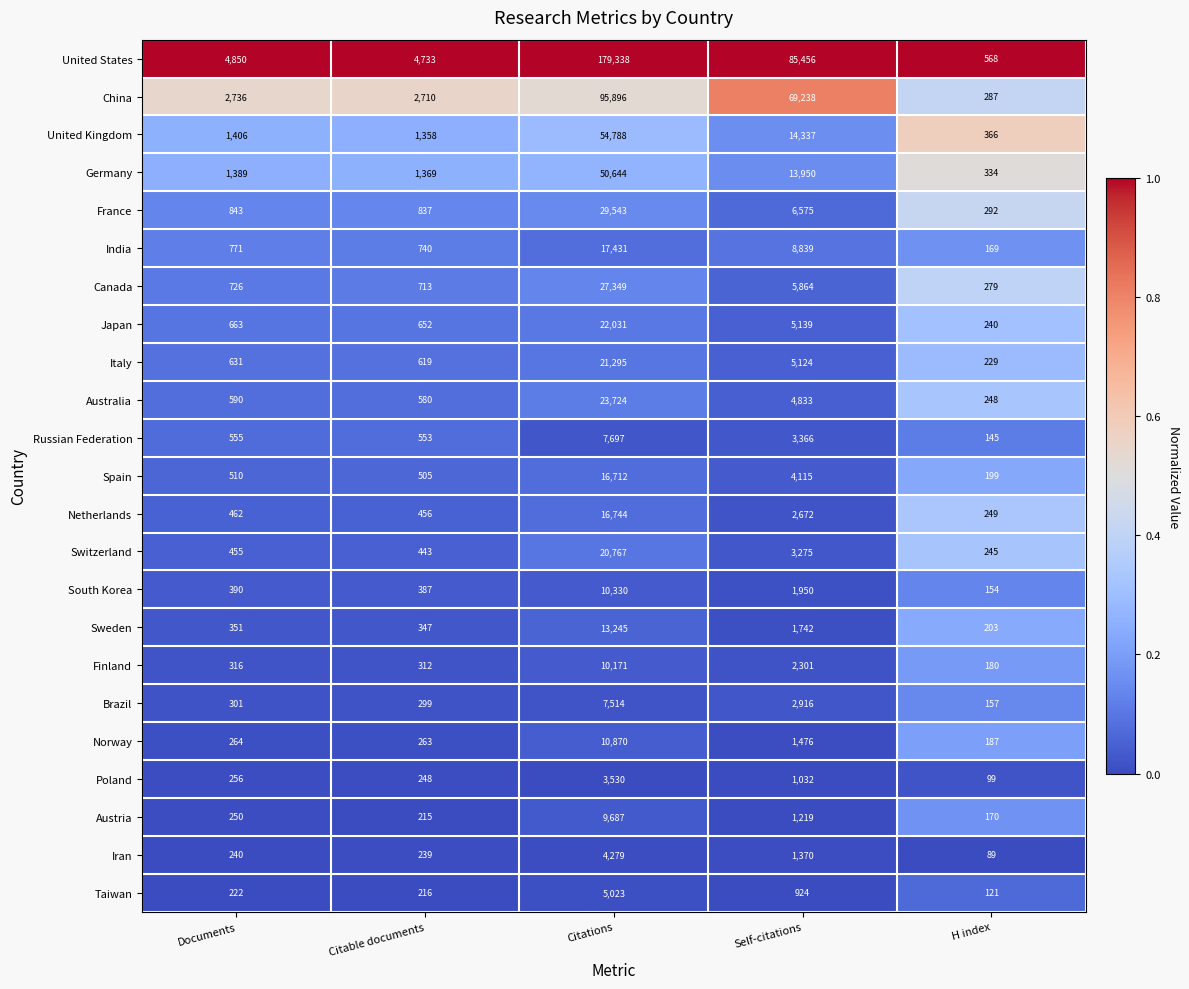

What is the total value across all series at Self-citations?

247713